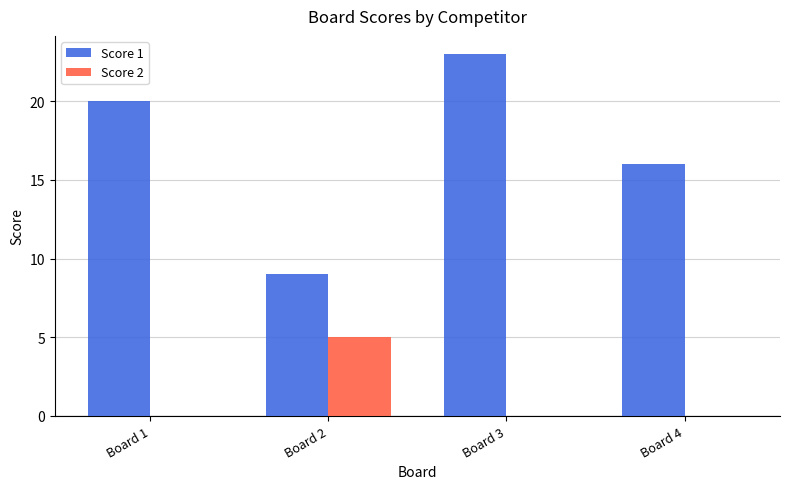

Reading left to right, transcribe all the data shown in this chart.

Score 1: 20	9	23	16
Score 2: 0	5	0	0